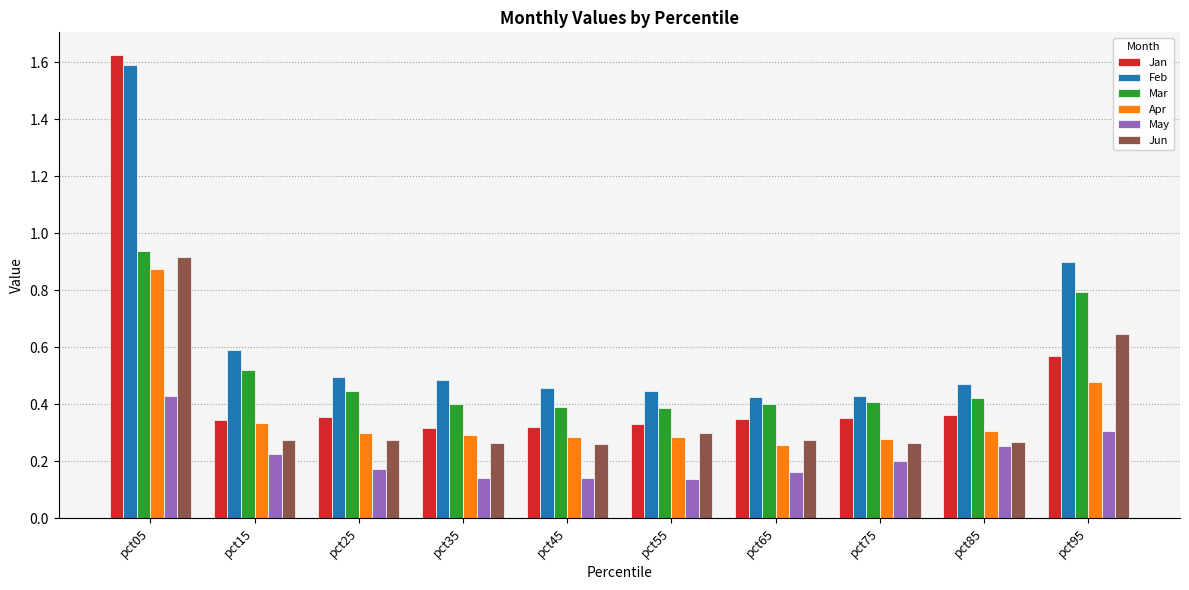

Between pct05 and pct65, which series saw the biggest shift?

Jan